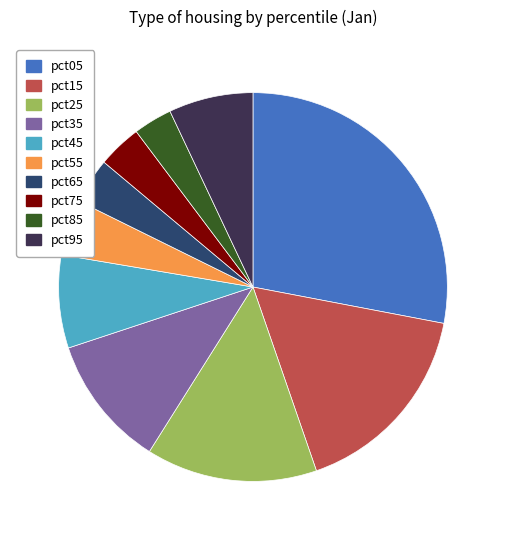

Count the number of slices in the pie.

10